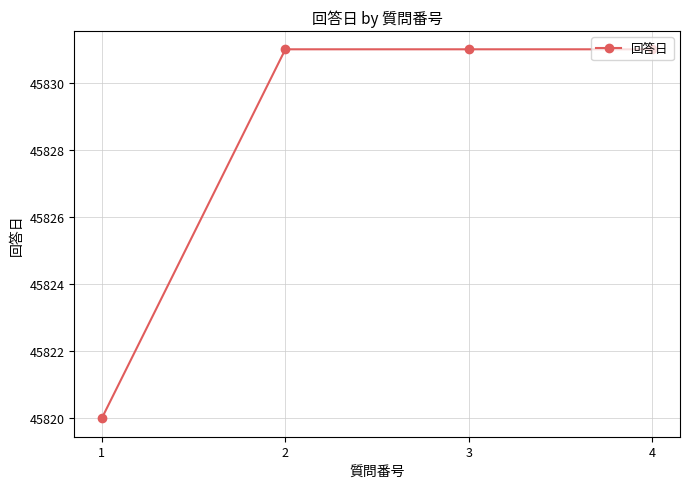

Which label corresponds to the smallest value in the chart?

1